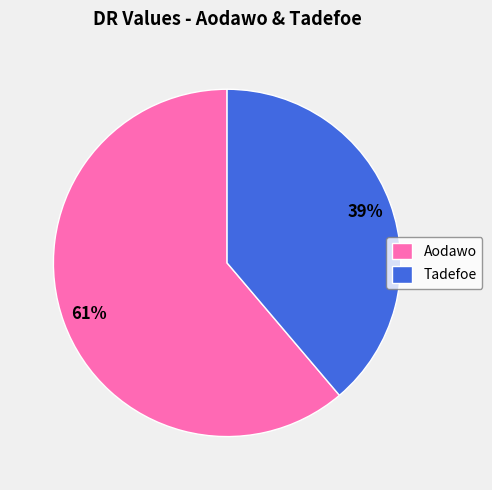

What is the ratio of the value at Aodawo to the value at Tadefoe?

1.6